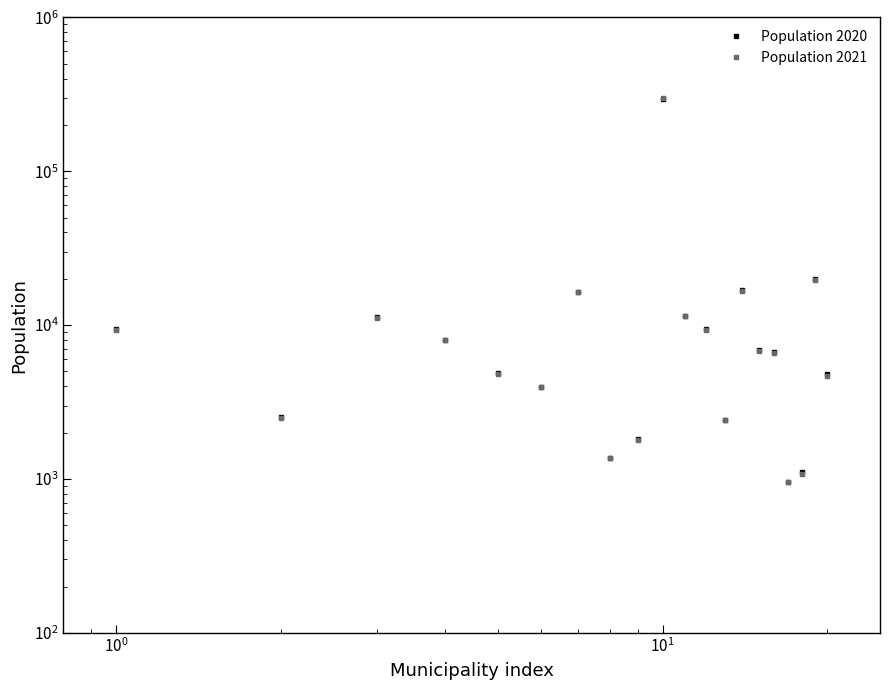

Is it true that Population 2021 equals 10605 at $\mathdefault{10^{1}}$?

False